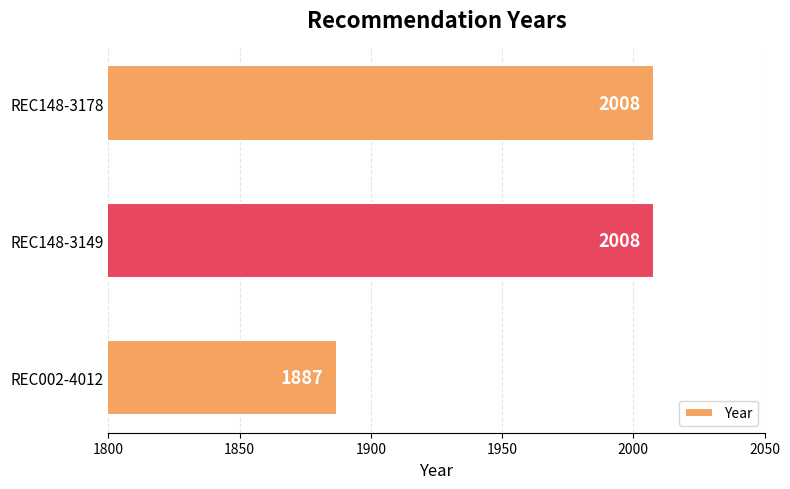

At which label is the value closest to 1947?

REC002-4012